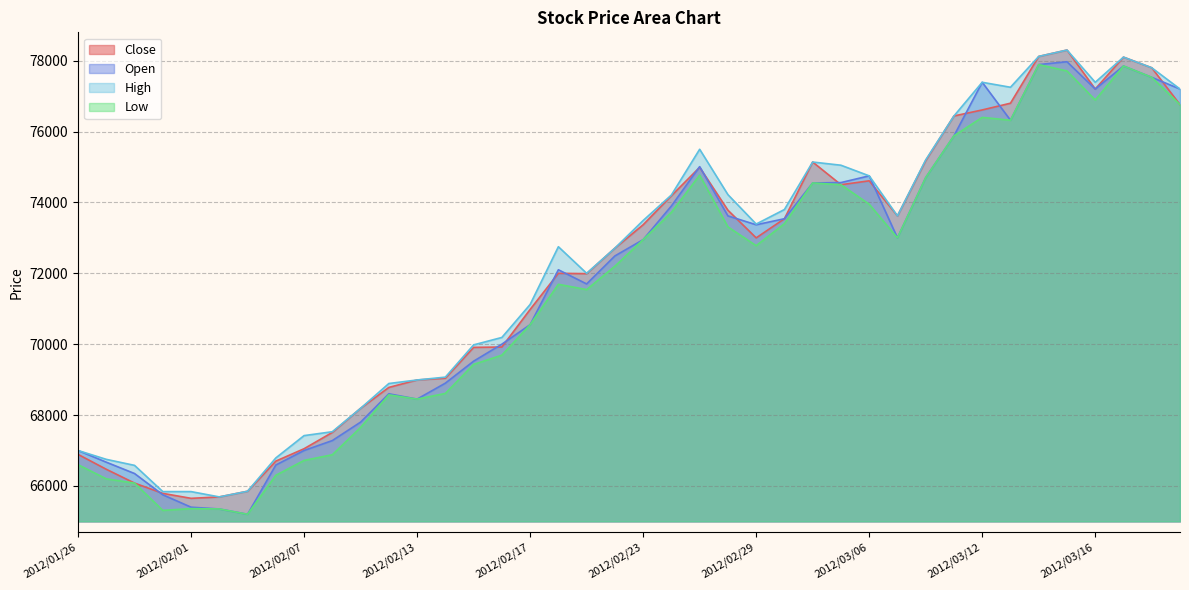

What are all the series names shown in the legend?

Close, Open, High, Low